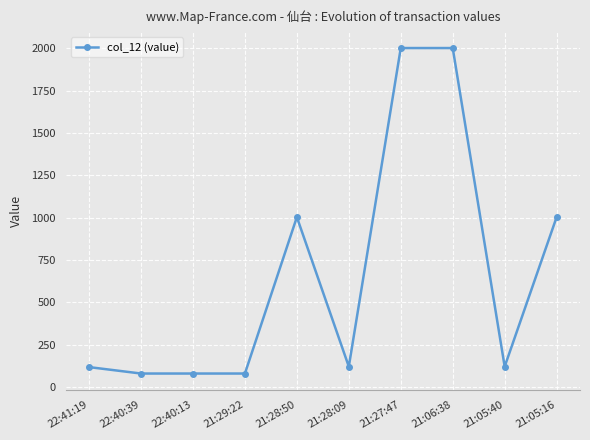

Is it true that the value at 22:41:19 is 117?

True